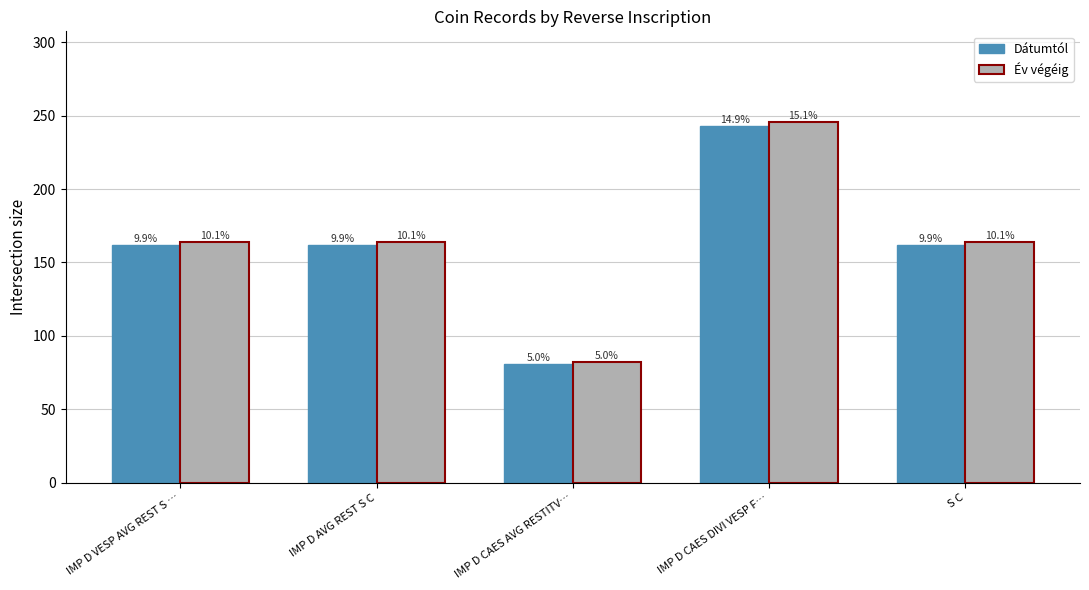

What are all the series names shown in the legend?

Dátumtól, Év végéig